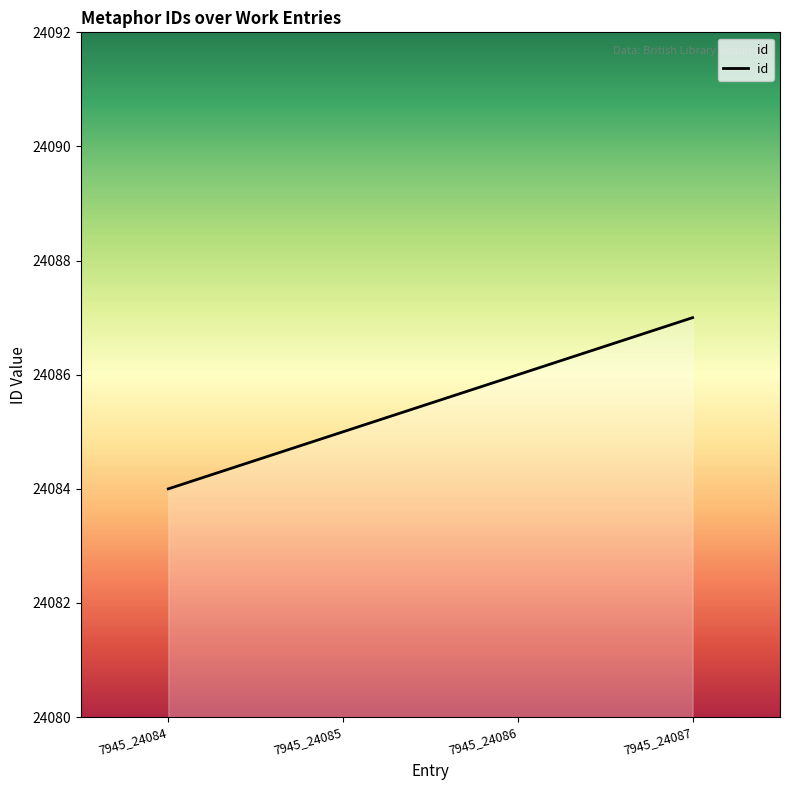

Which label corresponds to the smallest value in the chart?

7945_24084